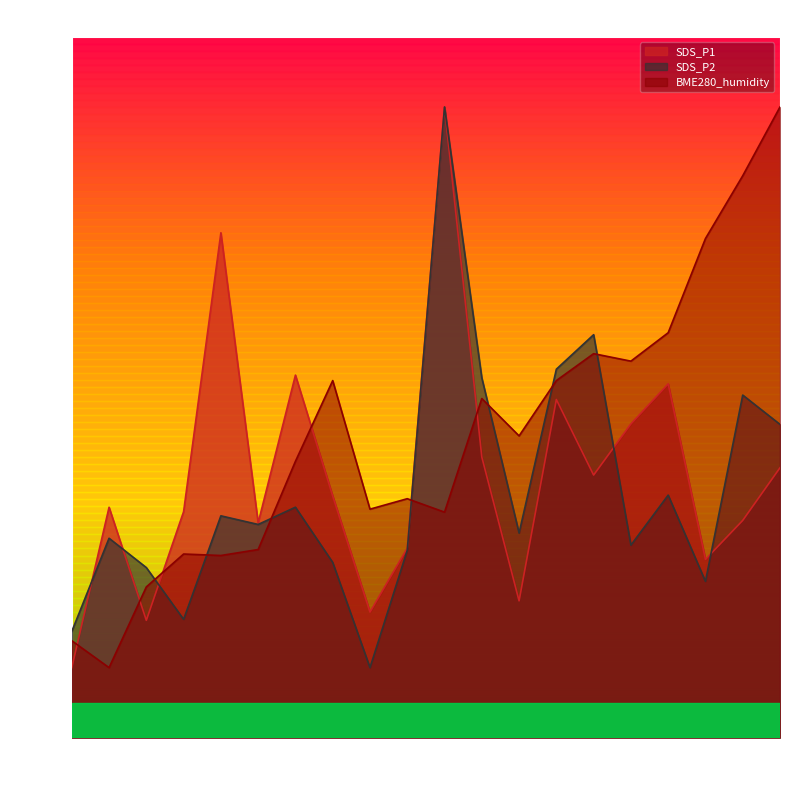

What is the difference between the highest and lowest values at 00:08?

15.4